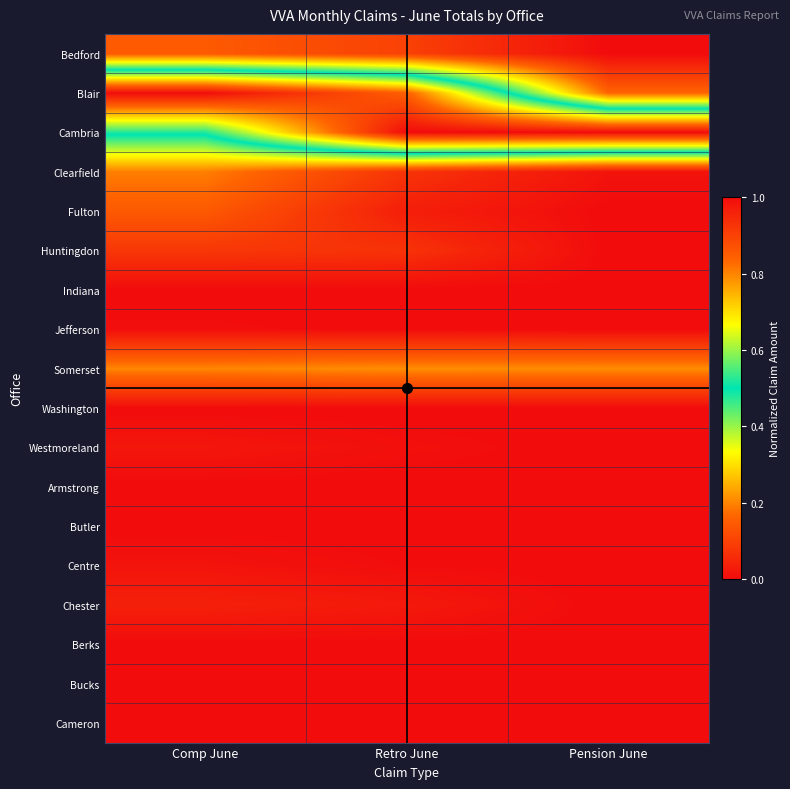

Reading left to right, transcribe all the data shown in this chart.

Bedford: Comp June=0.1	Retro June=0.1	Pension June=0.0
Blair: Comp June=1.0	Retro June=0.8	Pension June=0.2
Cambria: Comp June=0.5	Retro June=1.0	Pension June=1.0
Clearfield: Comp June=0.2	Retro June=0.1	Pension June=0.0
Fulton: Comp June=0.1	Retro June=0.0	Pension June=0.0
Huntingdon: Comp June=0.1	Retro June=0.1	Pension June=0.0
Indiana: Comp June=0.0	Retro June=0.0	Pension June=0.0
Jefferson: Comp June=0.0	Retro June=0.0	Pension June=0.0
Somerset: Comp June=0.2	Retro June=0.2	Pension June=0.2
Washington: Comp June=0.0	Retro June=0.0	Pension June=0.0
Westmoreland: Comp June=0.0	Retro June=0.0	Pension June=0.0
Armstrong: Comp June=0.0	Retro June=0.0	Pension June=0.0
Butler: Comp June=0.0	Retro June=0.0	Pension June=0.0
Centre: Comp June=0.0	Retro June=0.0	Pension June=0.0
Chester: Comp June=0.0	Retro June=0.0	Pension June=0.0
Berks: Comp June=0.0	Retro June=0.0	Pension June=0.0
Bucks: Comp June=0.0	Retro June=0.0	Pension June=0.0
Cameron: Comp June=0.0	Retro June=0.0	Pension June=0.0